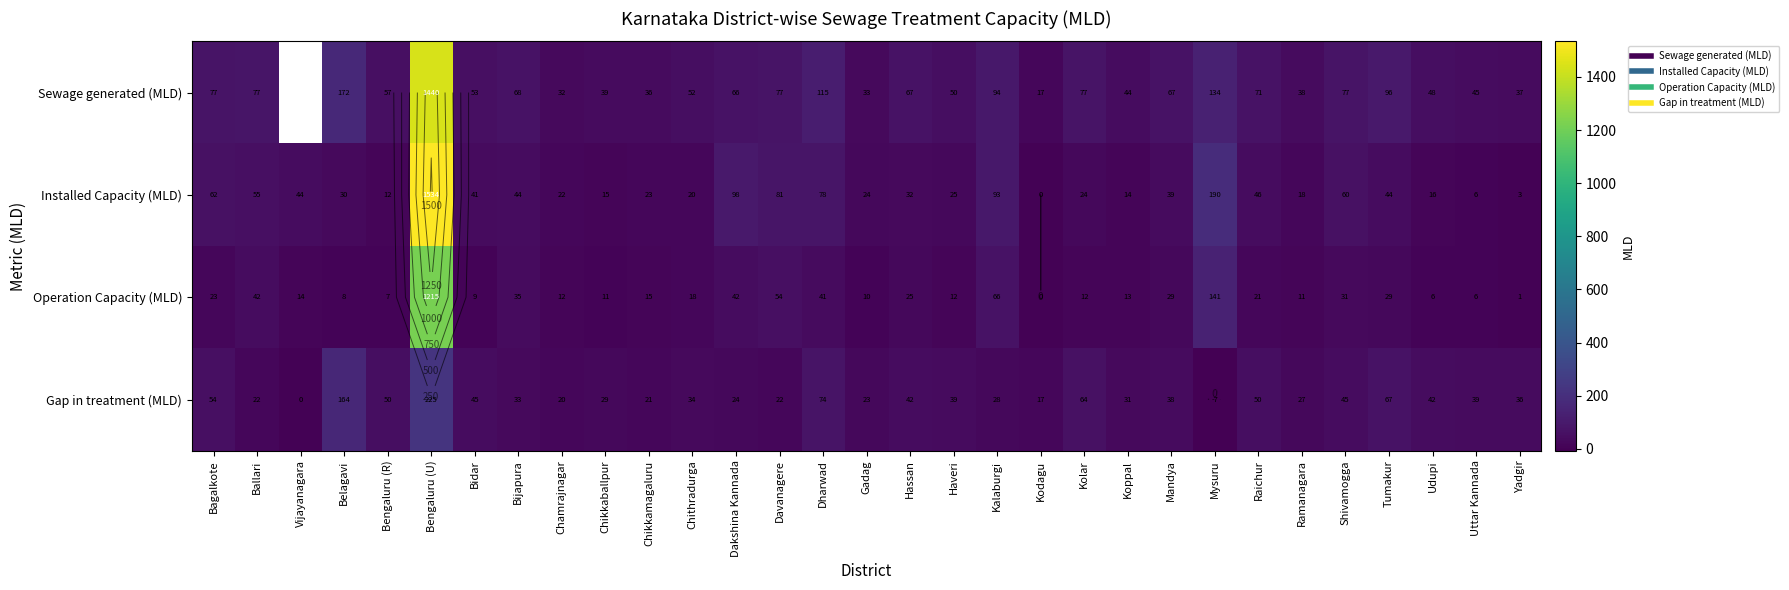

Between Ballari and Chithradurga, which series saw the biggest shift?

Installed Capacity (MLD)